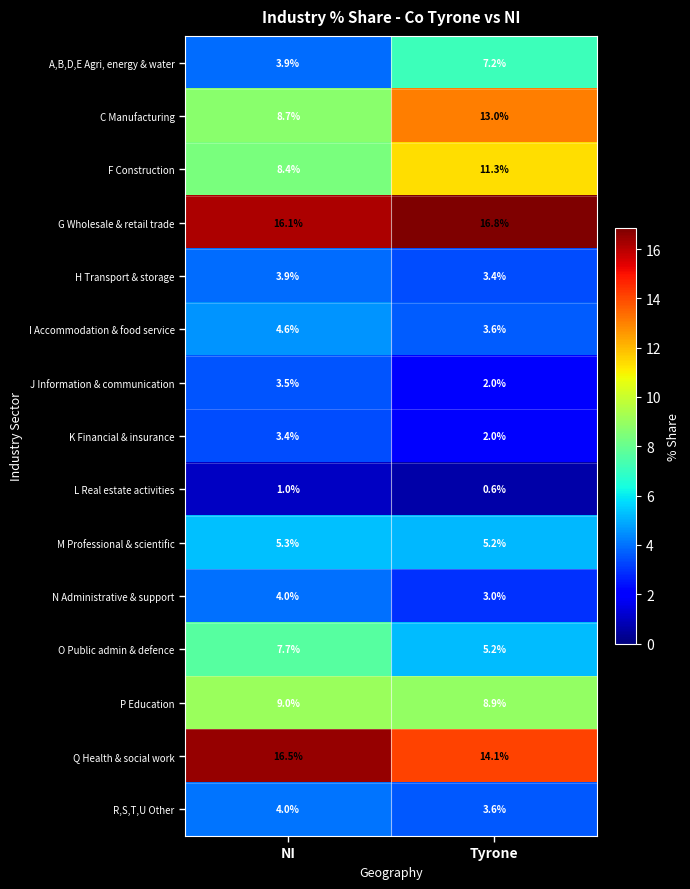

True or false: G Wholesale & retail trade has a value of 8.6 at Tyrone.

False